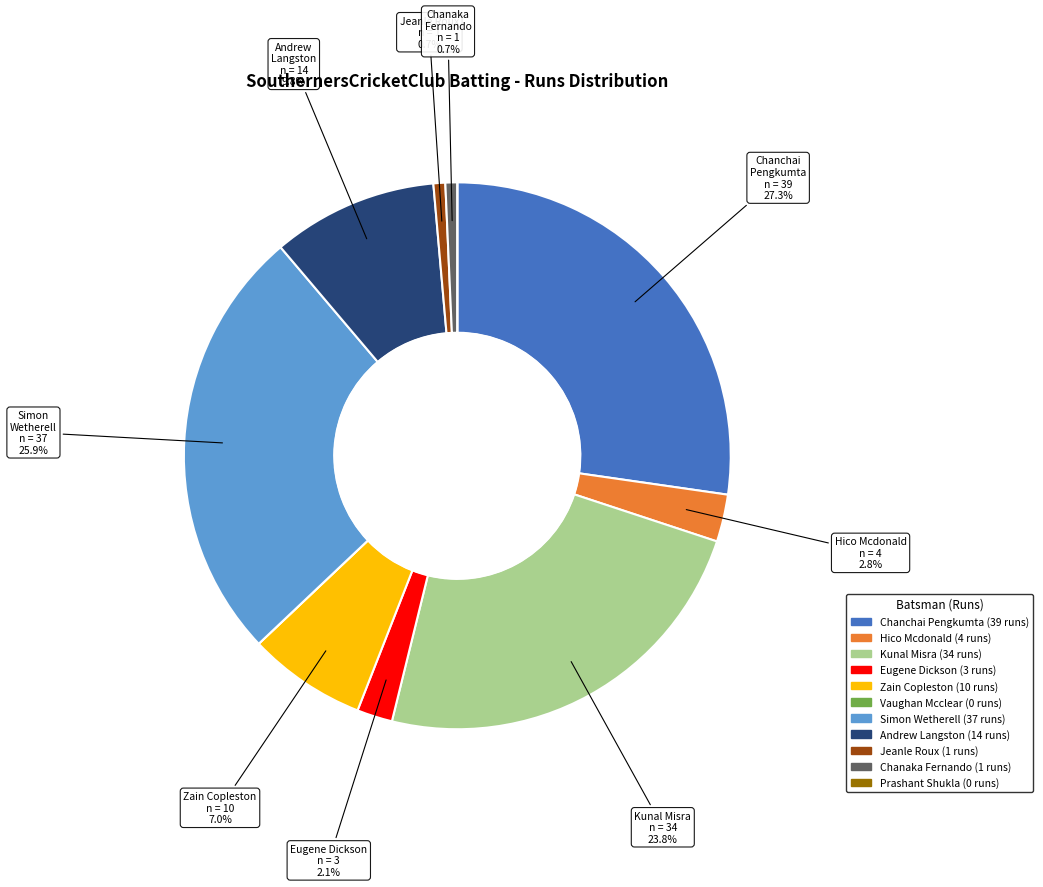

What is the largest slice in the pie chart?

Chanchai Pengkumta